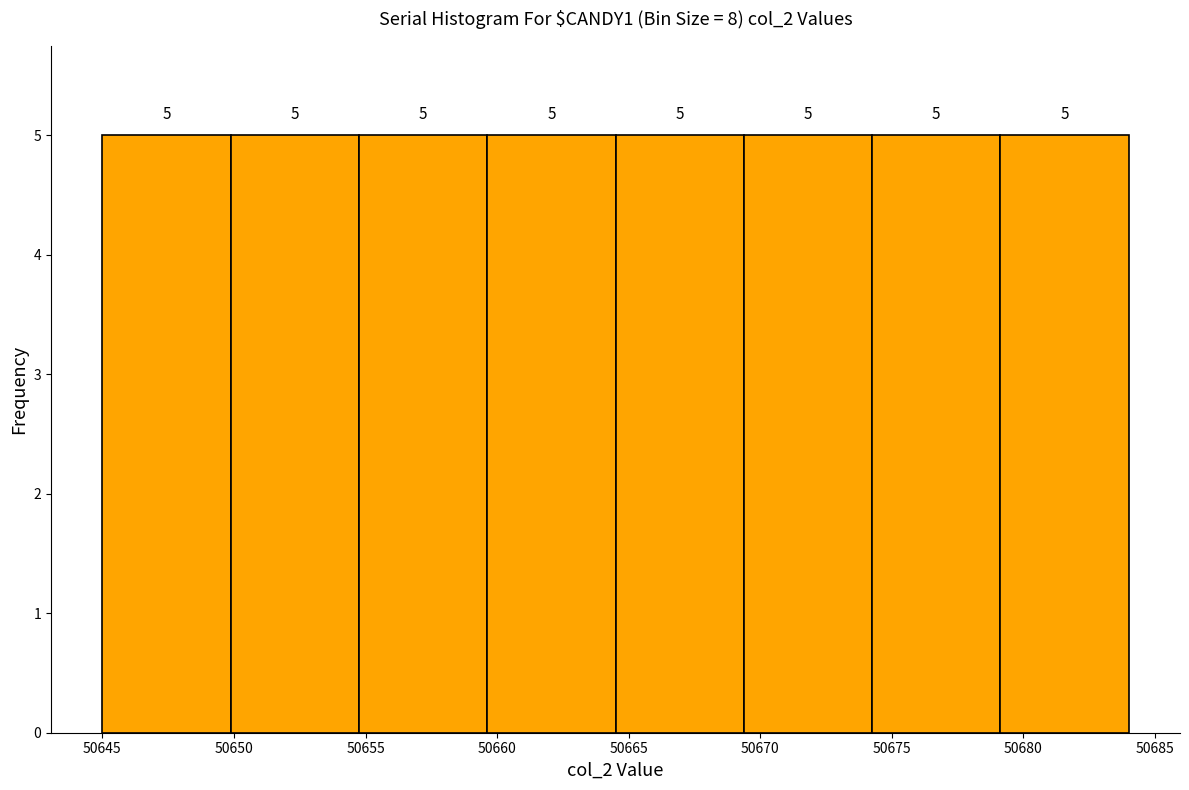

Reading left to right, transcribe this chart: for each bar, give the range it covers on the x-axis and its height. The bar edges are not printed on the chart, so give them approximately, as read against the axis.

50645.0 to 50650.0: 5
50650.0 to 50655.0: 5
50655.0 to 50659.5: 5
50659.5 to 50664.5: 5
50664.5 to 50669.5: 5
50669.5 to 50674.5: 5
50674.5 to 50679.0: 5
50679.0 to 50684.0: 5